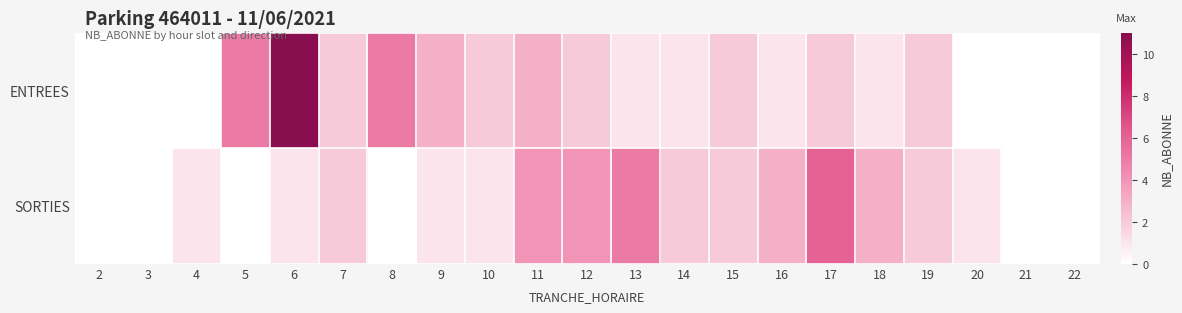

At how many categories does at least one series exceed 10?

1